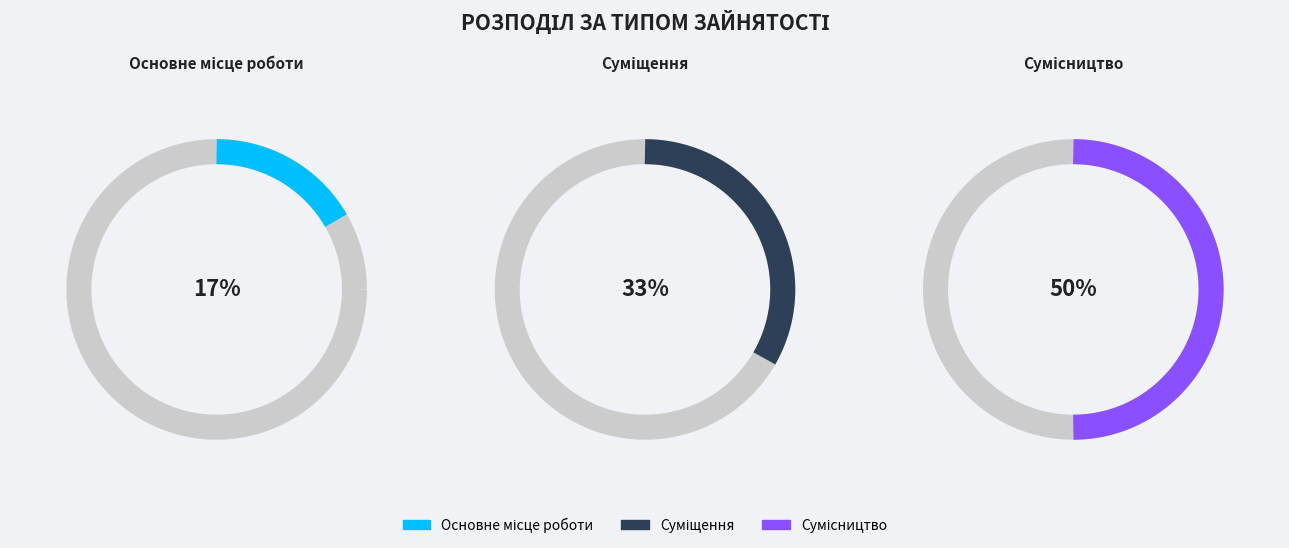

To the nearest percent, what percentage of the pie is Сумісництво?

50%